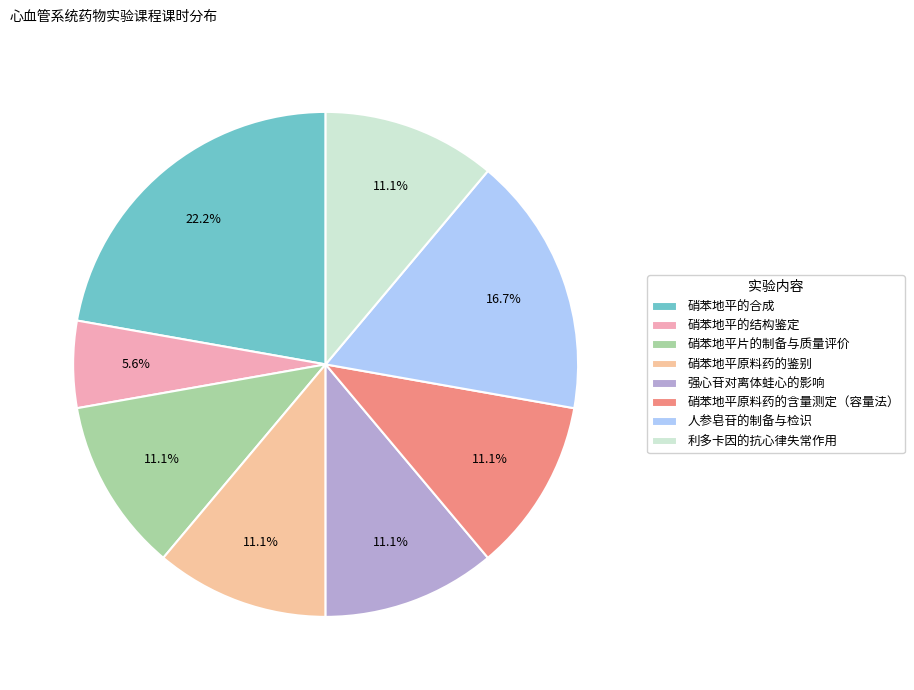

Rank the categories by value from highest to lowest.

硝苯地平的合成, 人参皂苷的制备与检识, 硝苯地平片的制备与质量评价, 硝苯地平原料药的鉴别, 强心苷对离体蛙心的影响, 硝苯地平原料药的含量测定（容量法）, 利多卡因的抗心律失常作用, 硝苯地平的结构鉴定